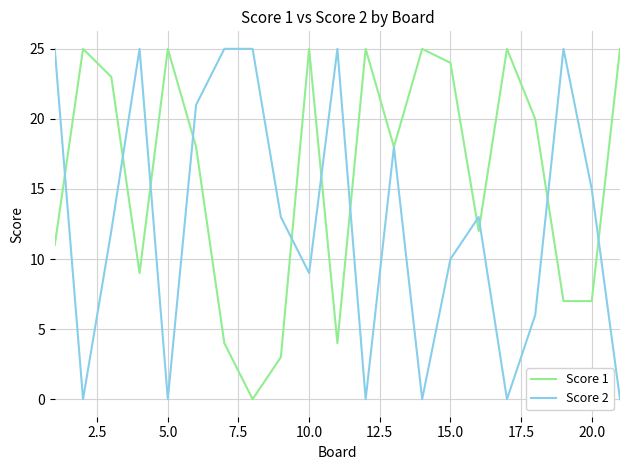

What is the highest value of the Score 1 series?

25